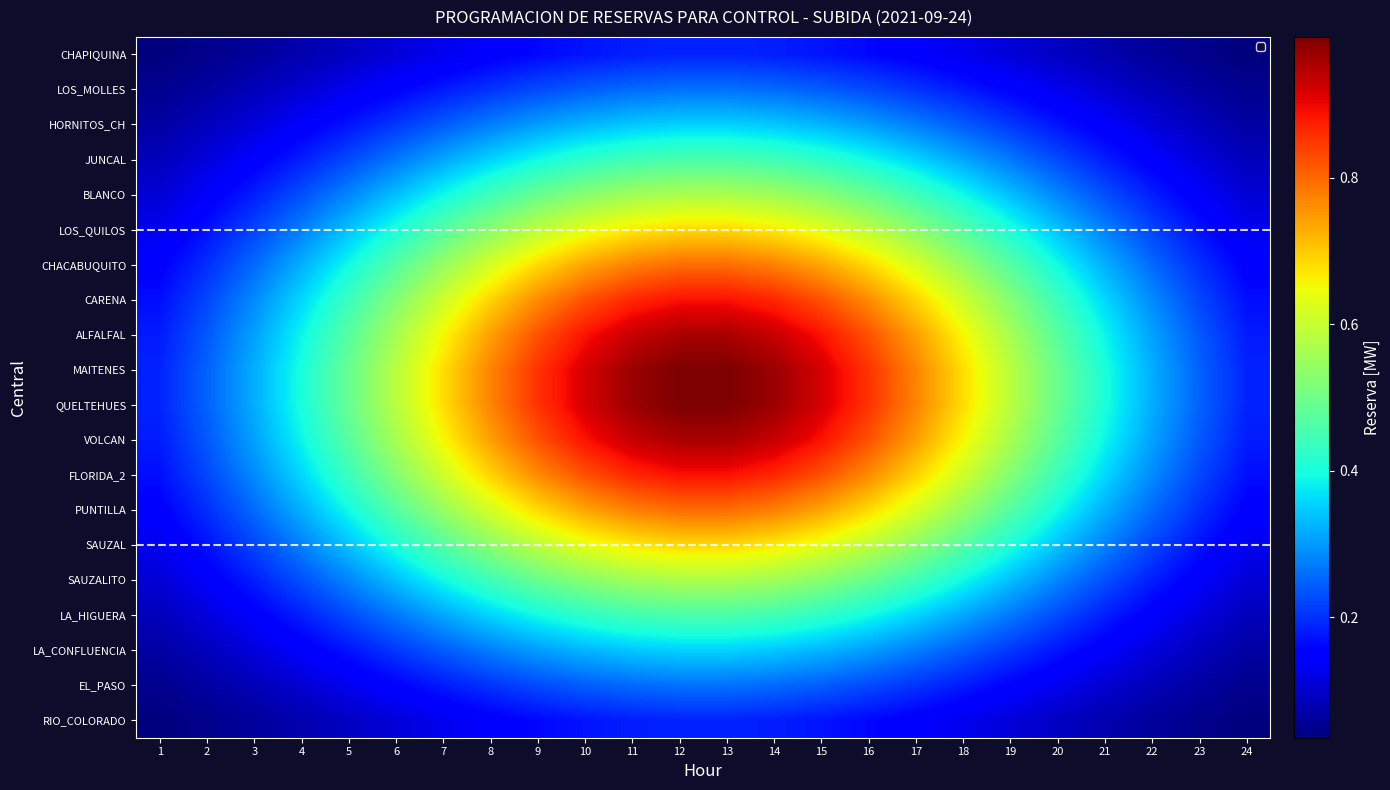

Rank the series by their maximum value, from lowest to highest.

CHAPIQUINA, RIO_COLORADO, LOS_MOLLES, EL_PASO, HORNITOS_CH, LA_CONFLUENCIA, JUNCAL, LA_HIGUERA, BLANCO, SAUZALITO, LOS_QUILOS, SAUZAL, CHACABUQUITO, PUNTILLA, CARENA, FLORIDA_2, ALFALFAL, VOLCAN, MAITENES, QUELTEHUES